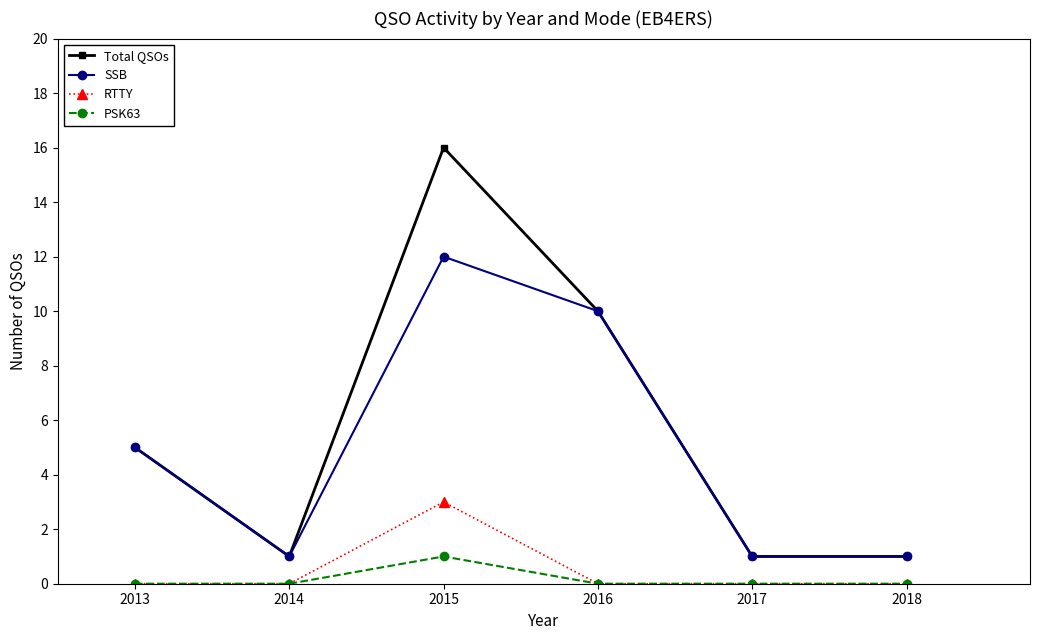

True or false: Total QSOs and PSK63 intersect in this chart.

False